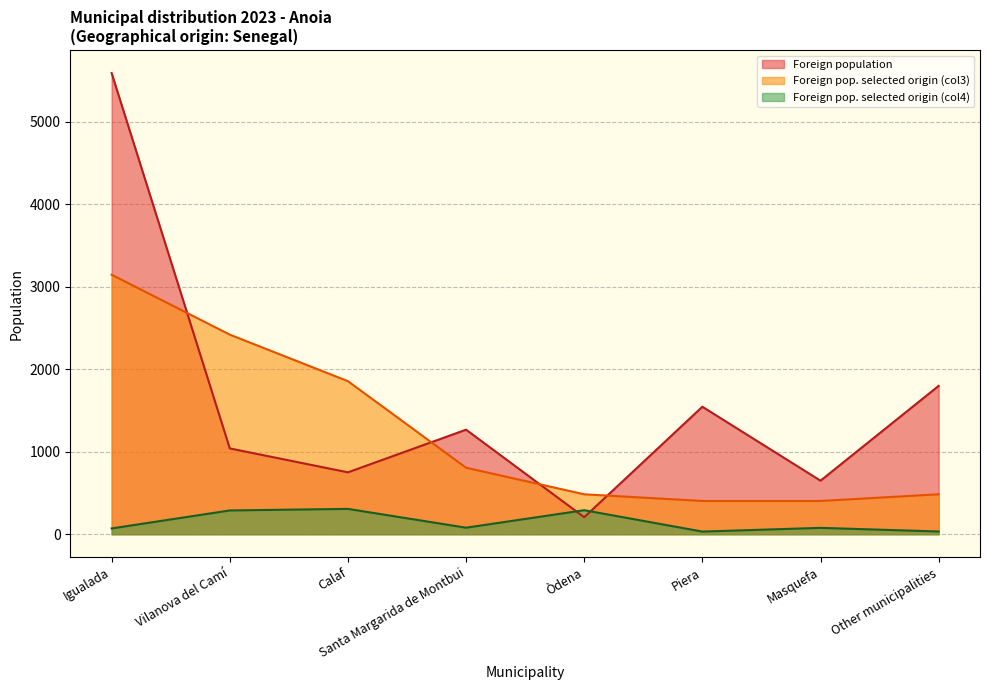

Which series has the largest total across all categories?

Foreign population